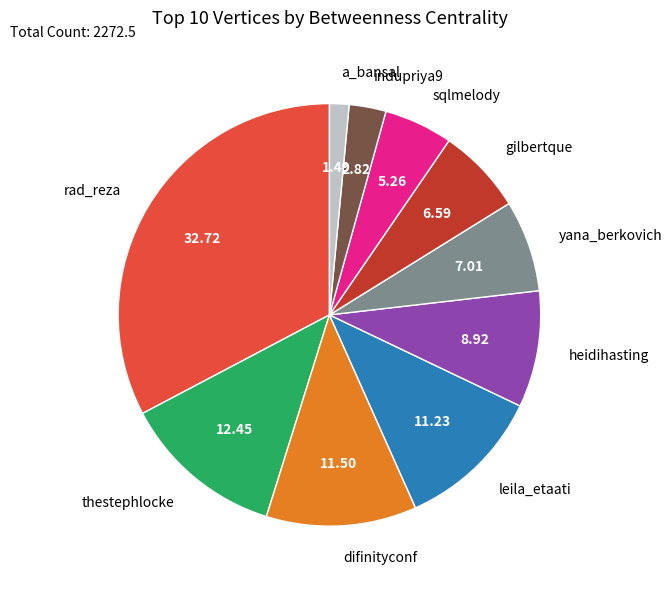

Is it true that gilbertque is 13% of the pie?

False